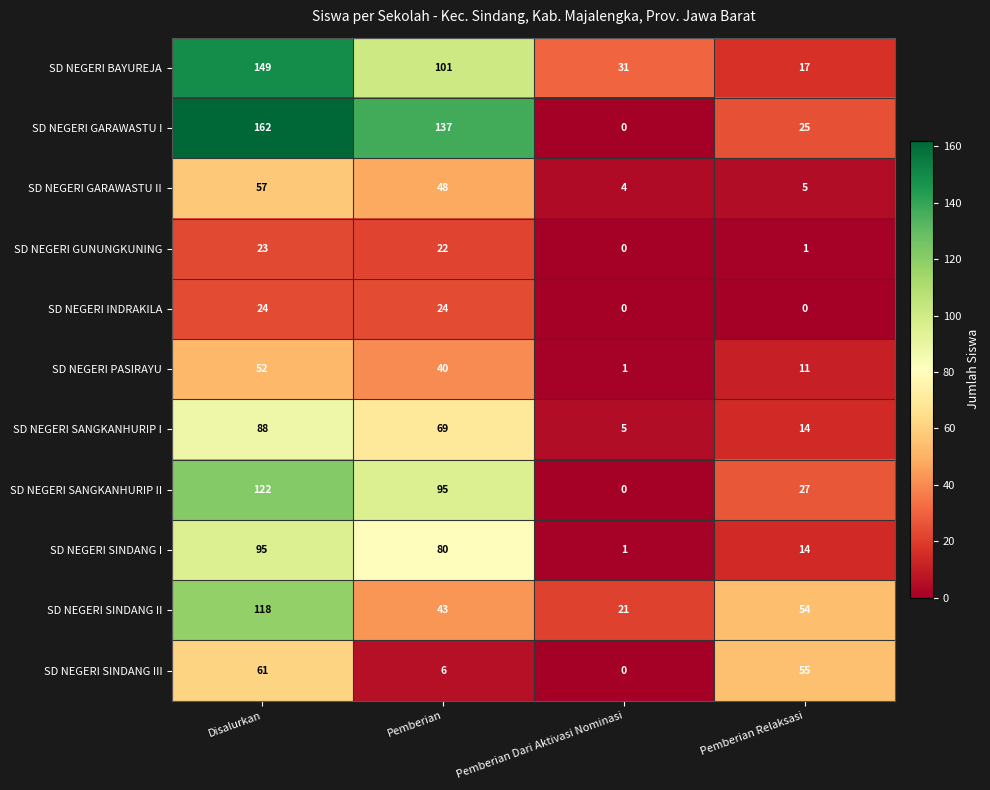

Is it true that SD NEGERI GUNUNGKUNING equals 29 at Pemberian?

False